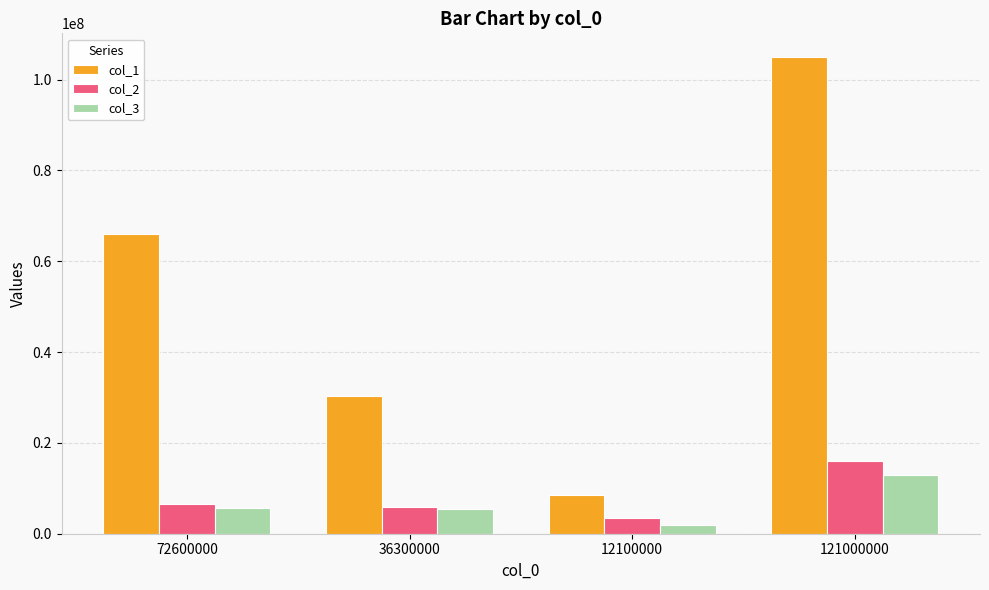

What is the label of the 4th bar from the left?

121000000